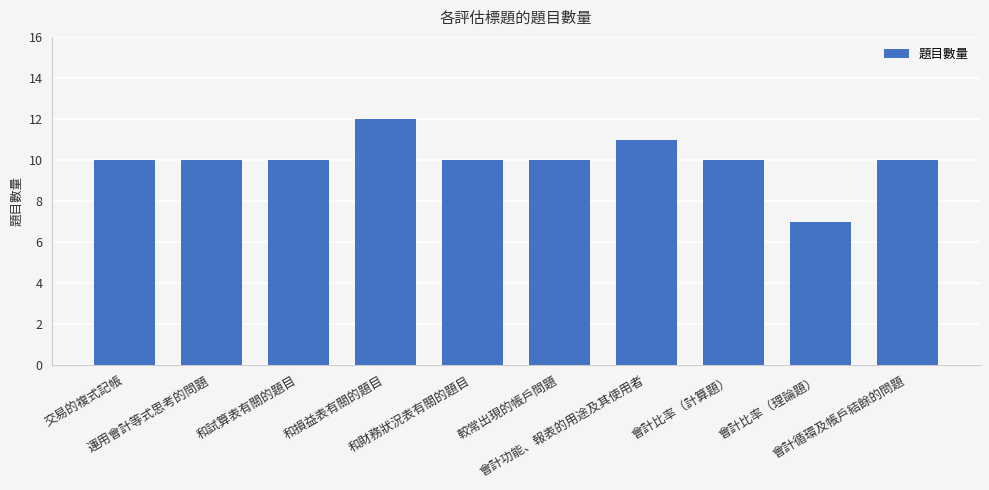

How many bars are there in total?

10